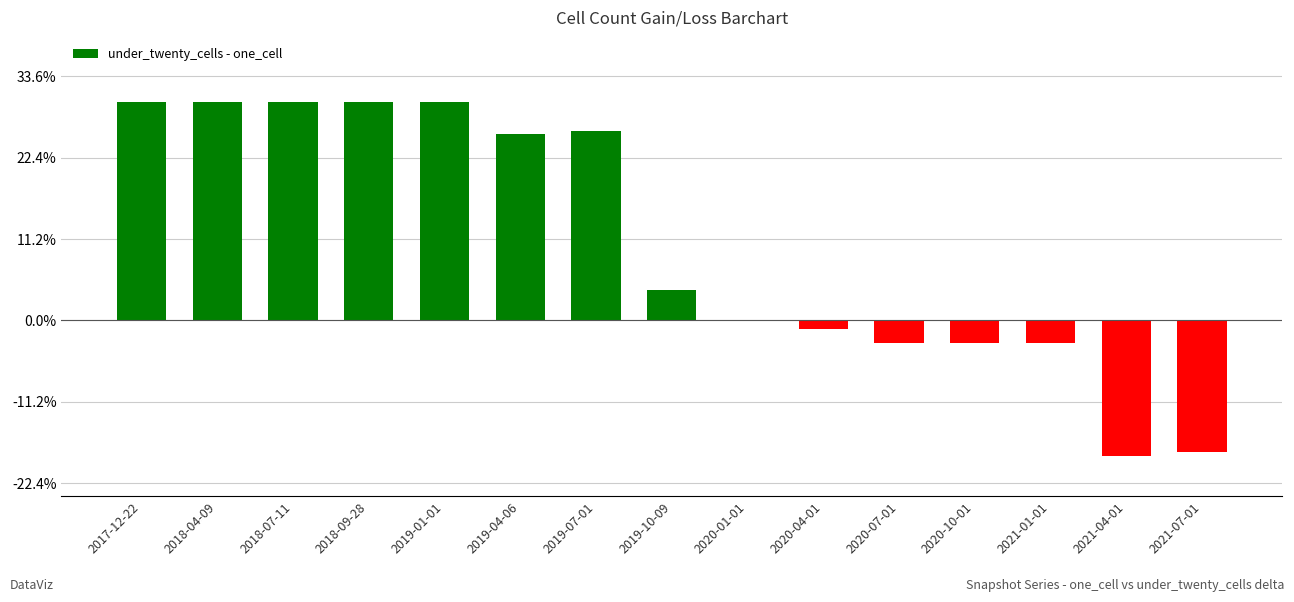

What is the approximate value at 2018-09-28?

268